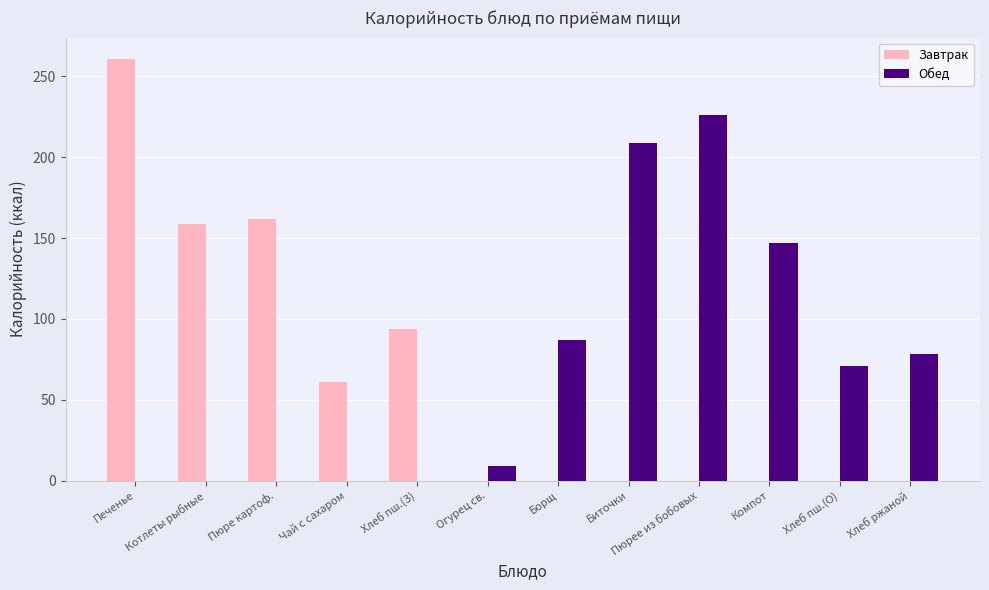

Count the number of categories in the chart.

12